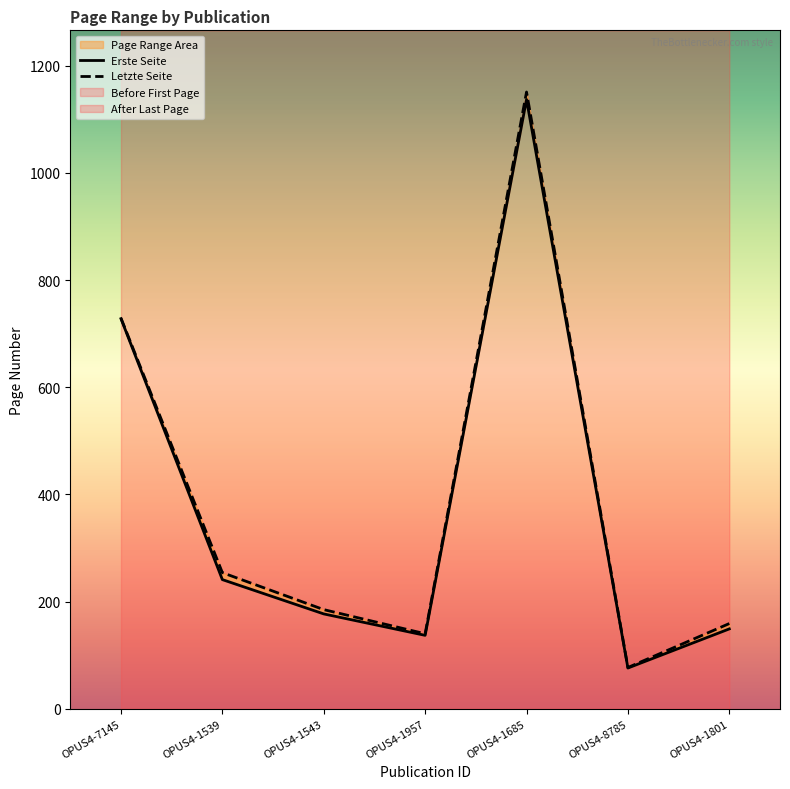

Which category has the highest value in the Erste Seite series?

OPUS4-1685